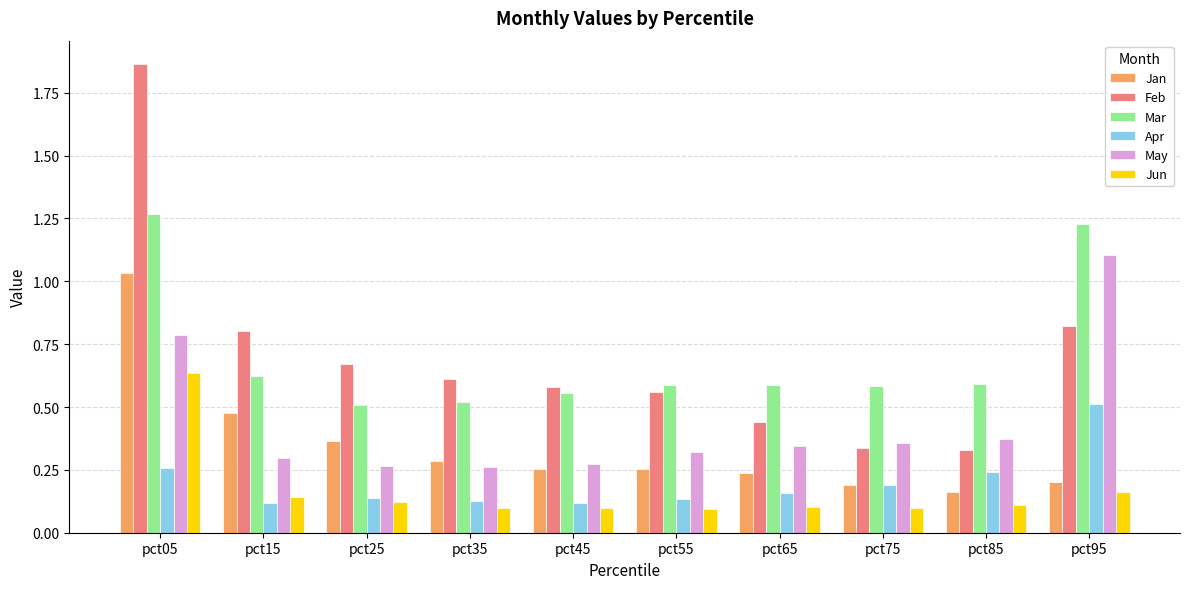

Rank the series at pct05 from highest to lowest value.

Feb, Mar, Jan, May, Jun, Apr